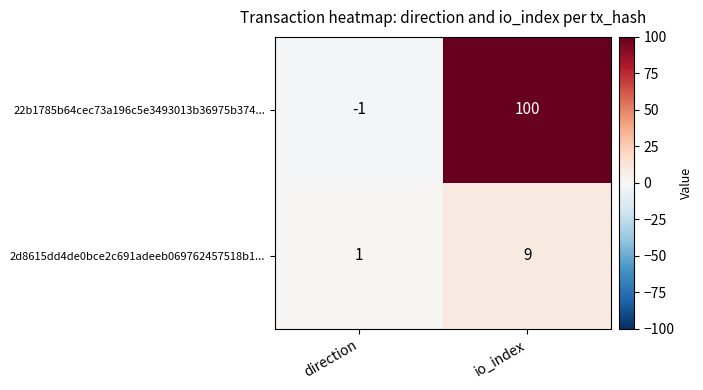

What is the spread (max minus min) of values at io_index?

91